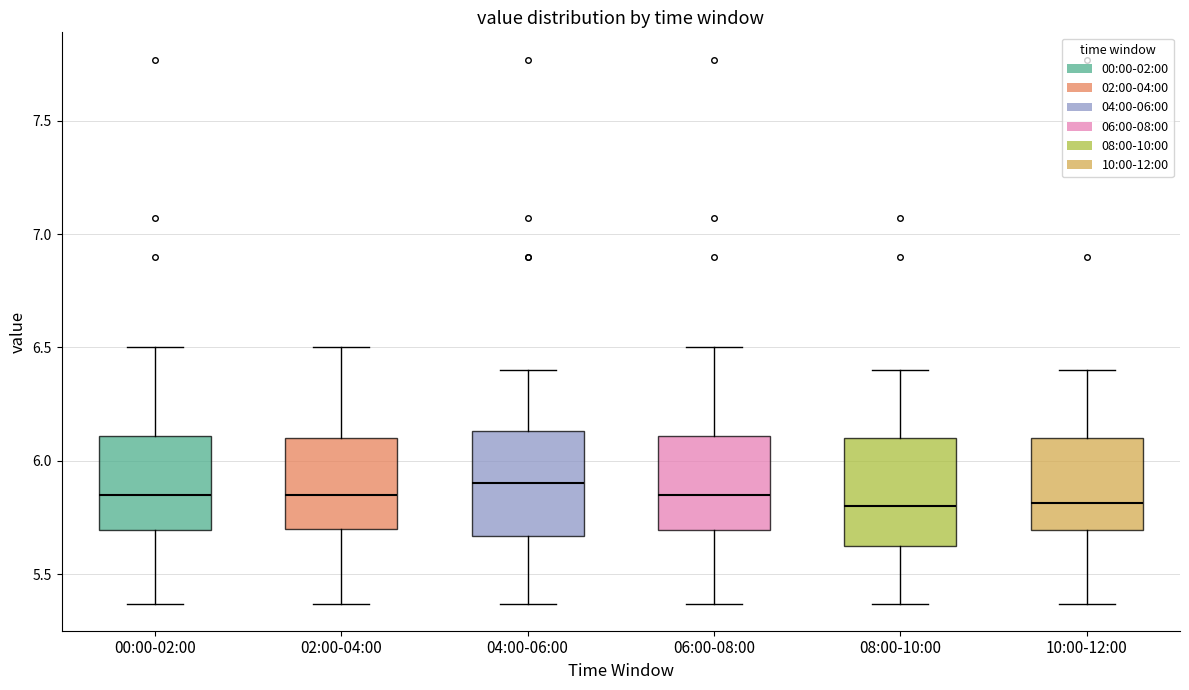

Where does the lower whisker of the box for 04:00-06:00 end on the y-axis? The values are not printed on the chart, so give them approximately, as read against the axis.

5.35